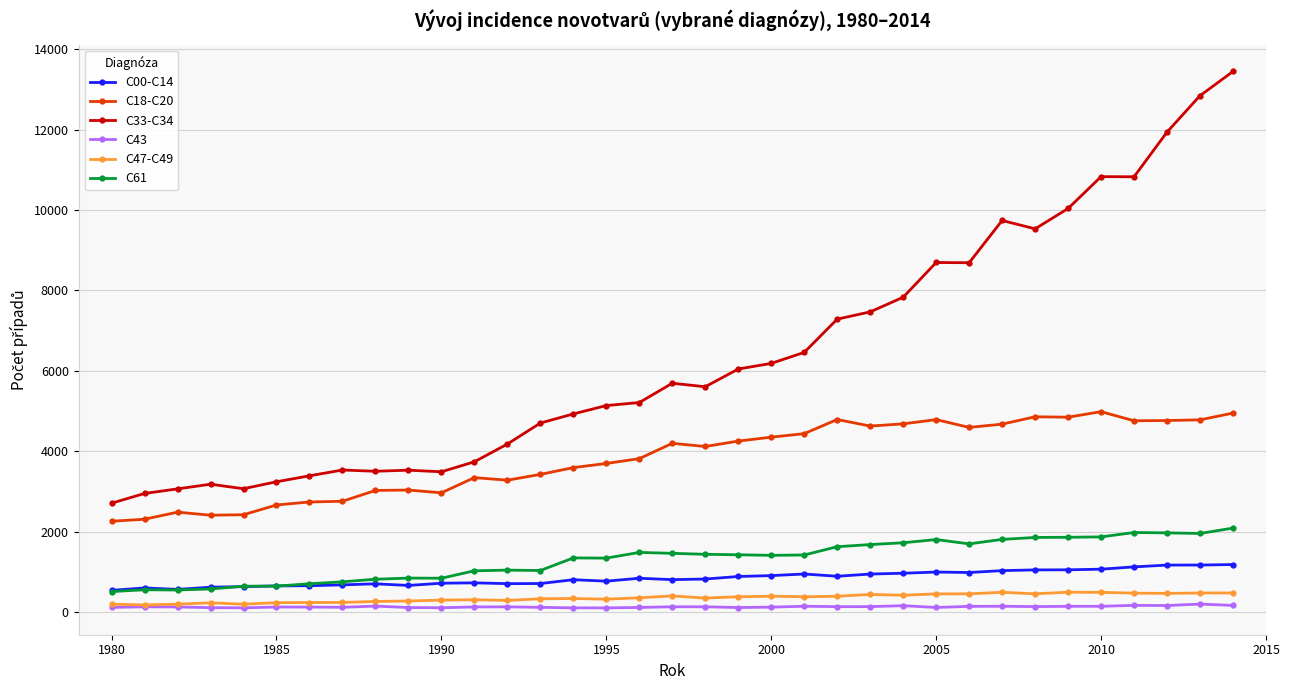

True or false: C43 has more than 1 interior local peaks.

True